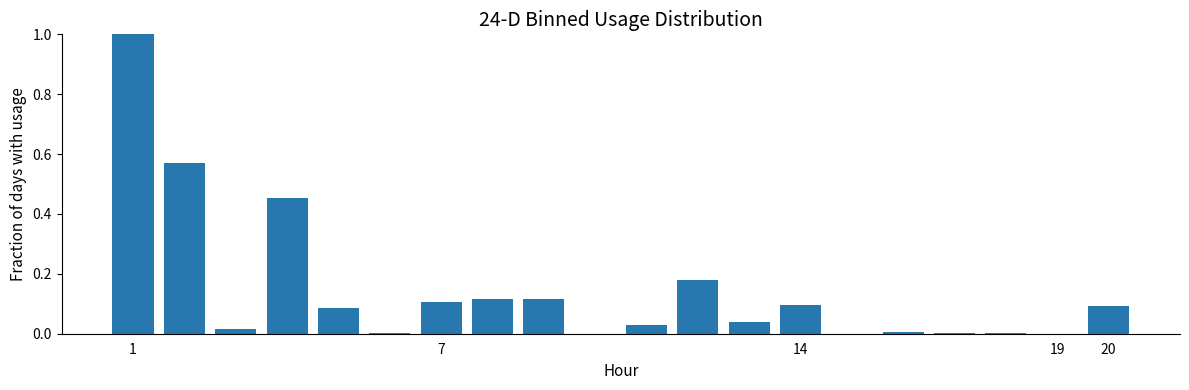

How many distinct data groups are displayed?

1